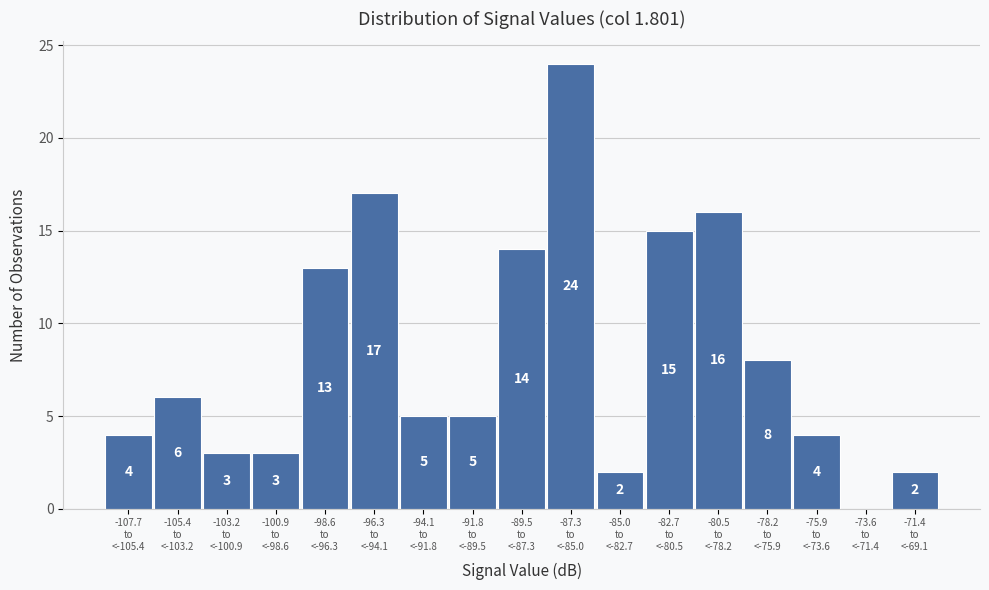

What is the sum of all values?

141